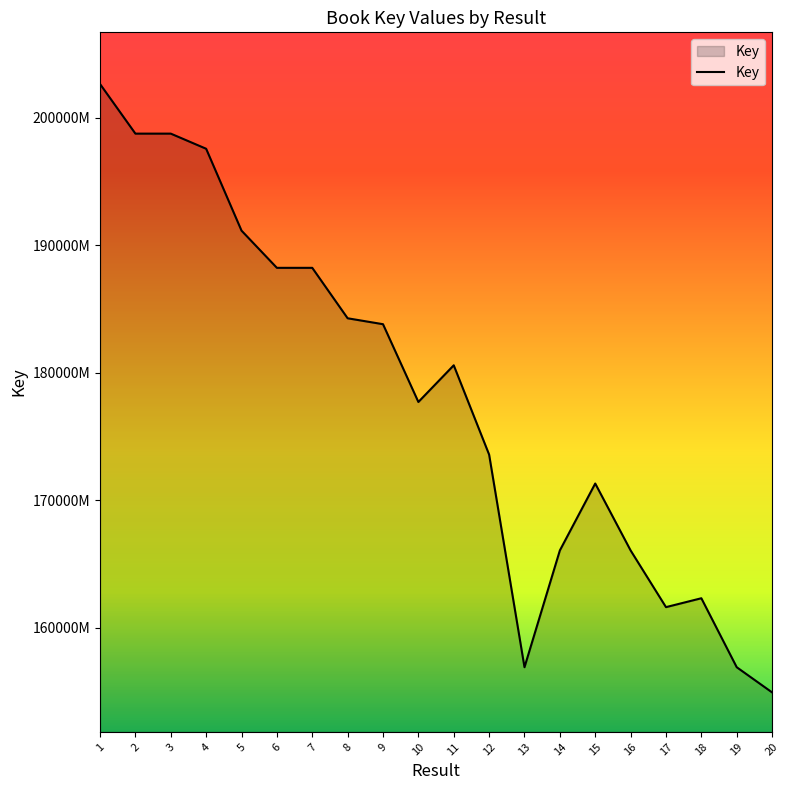

What is the sum of all values?

3561555038